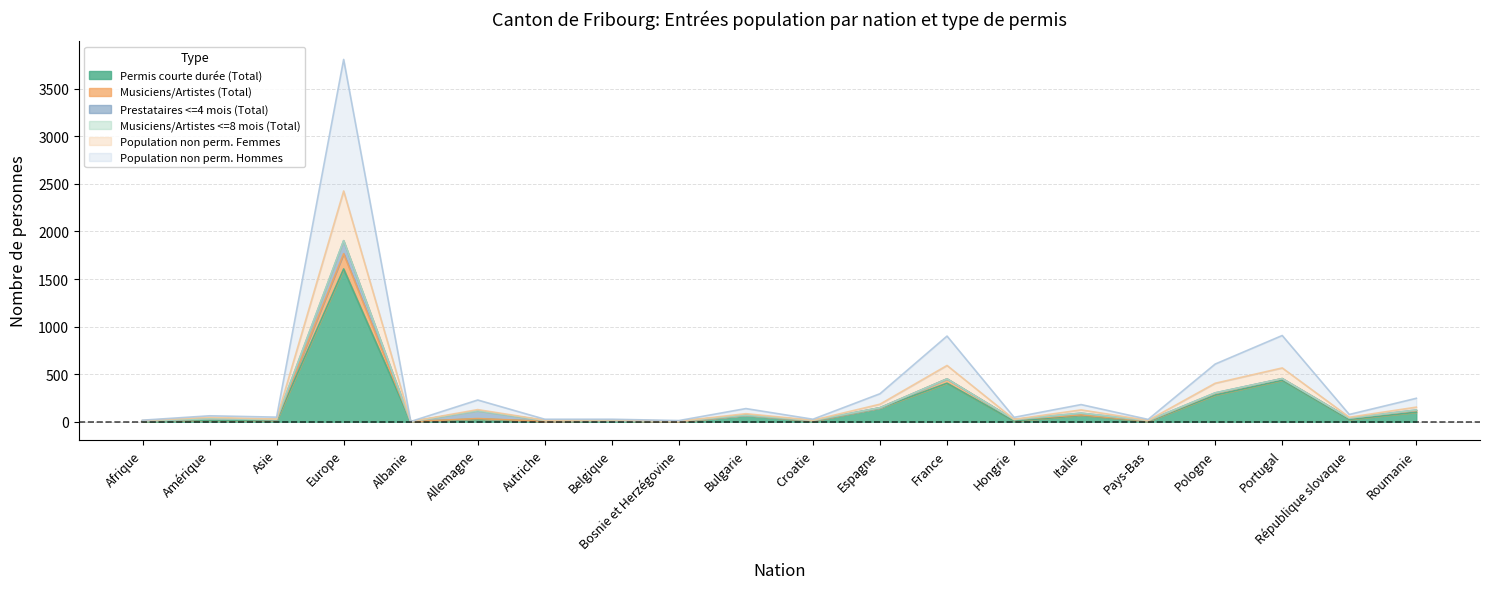

True or false: Population non perm. Femmes has a value of 28 at Autriche.

False